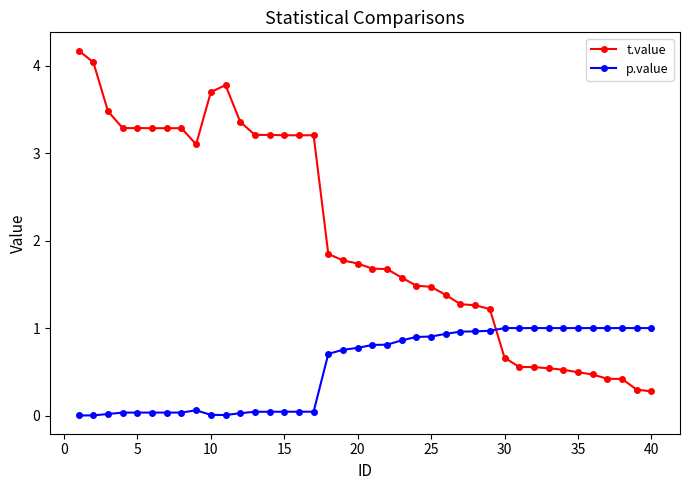

List the series in order of their peak value, lowest first.

p.value, t.value